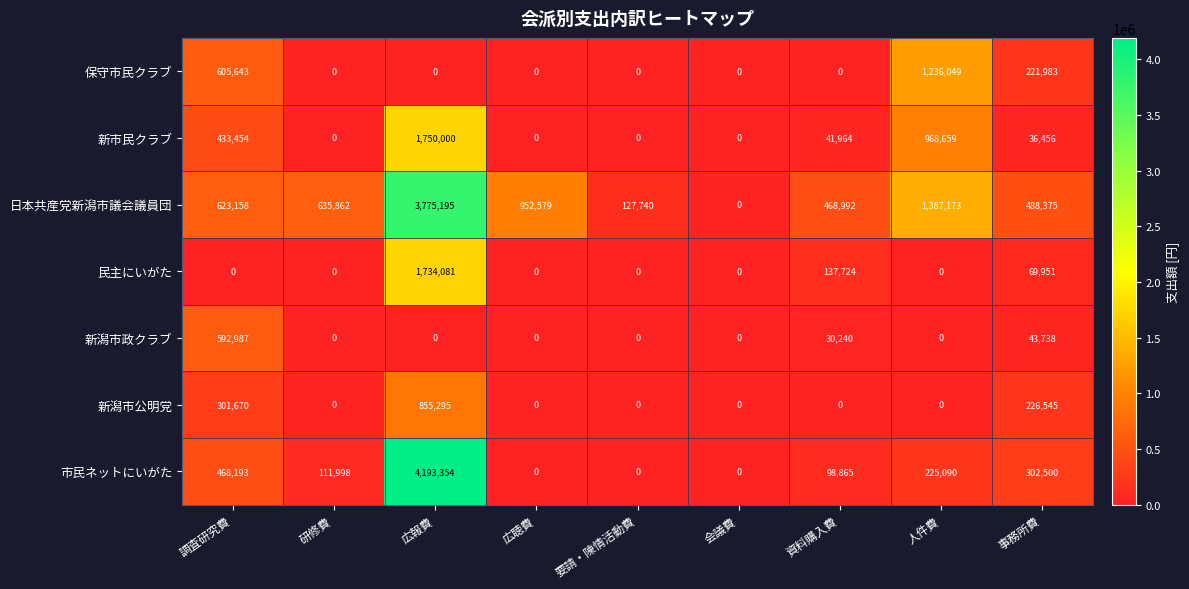

Between 要請・陳情活動費 and 会議費, which series saw the biggest shift?

日本共産党新潟市議会議員団